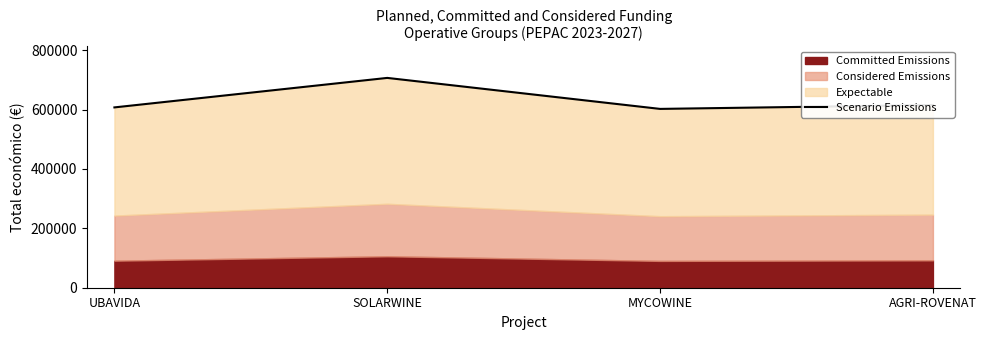

Reading right to left, what are all the values shown in this chart?

AGRI-ROVENAT=615375.0	MYCOWINE=602295.4	SOLARWINE=706697.0	UBAVIDA=607342.0